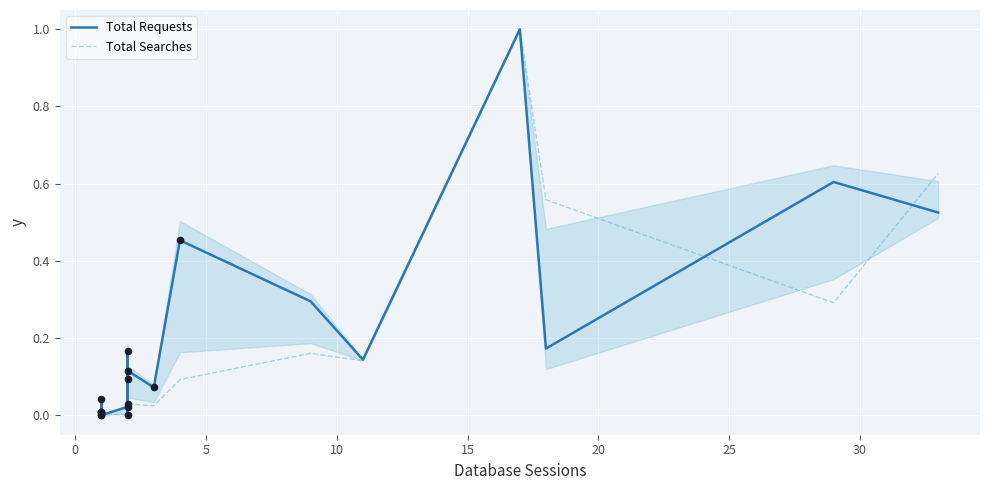

Which series contains the highest Y value?

Total Requests